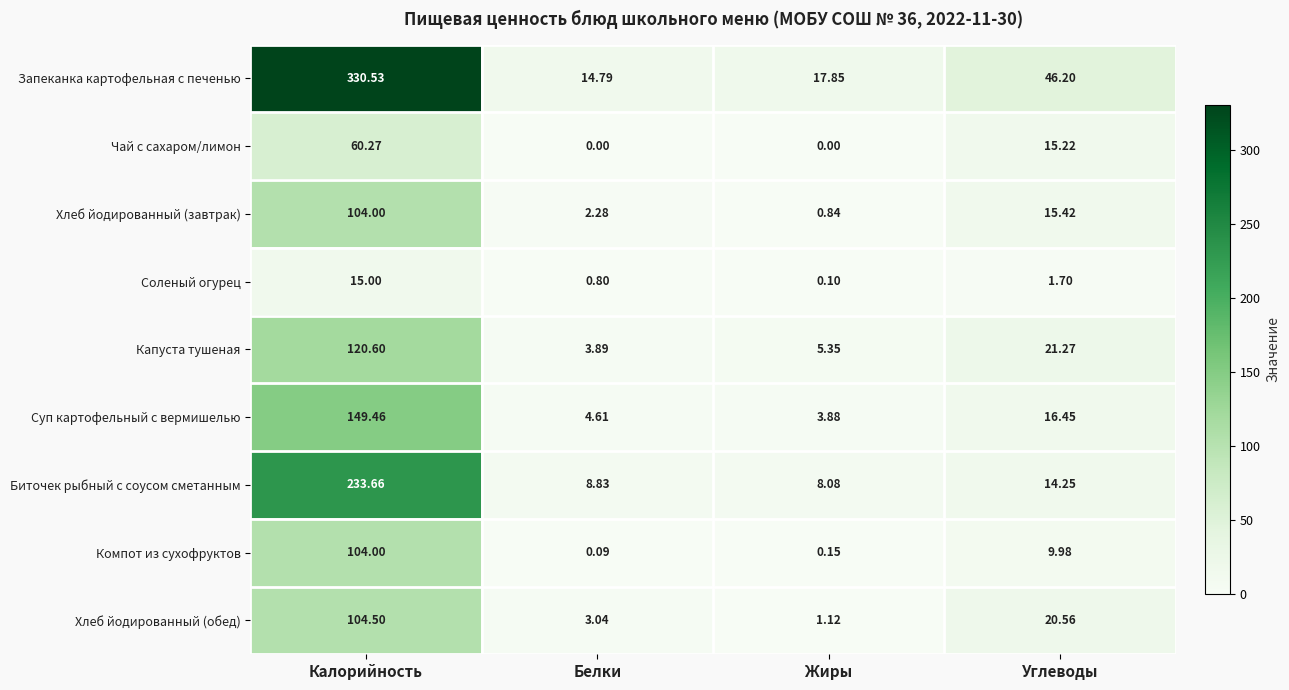

Rank the categories by Хлеб йодированный (обед) value from lowest to highest.

Жиры, Белки, Углеводы, Калорийность